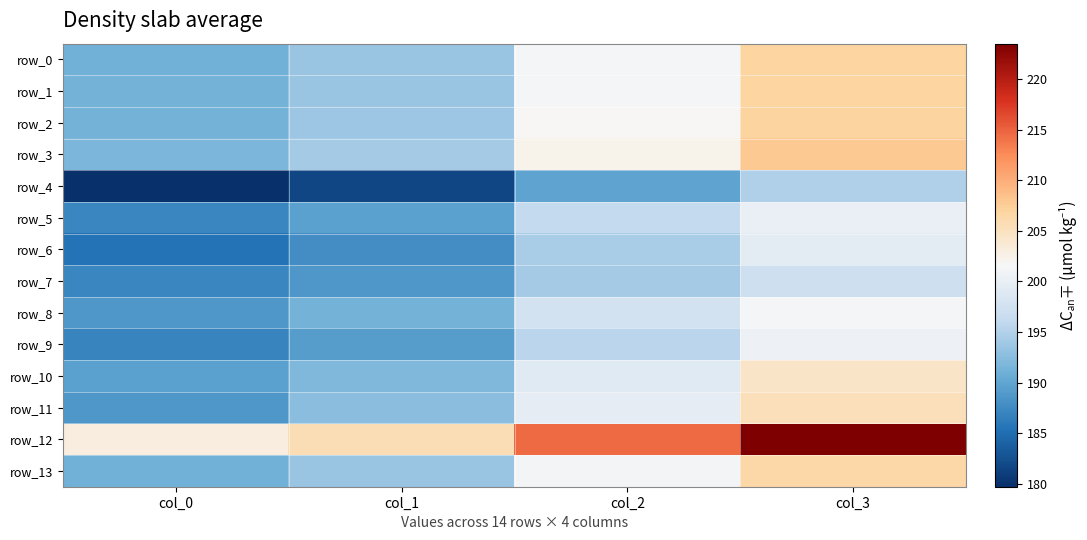

What is the total value across all series at col_0?

2652.5